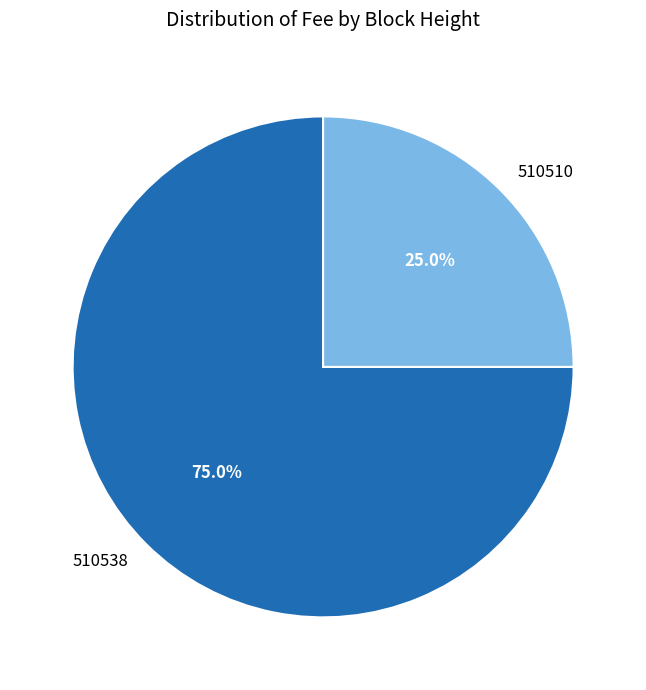

What is the smallest slice in the pie chart?

510510